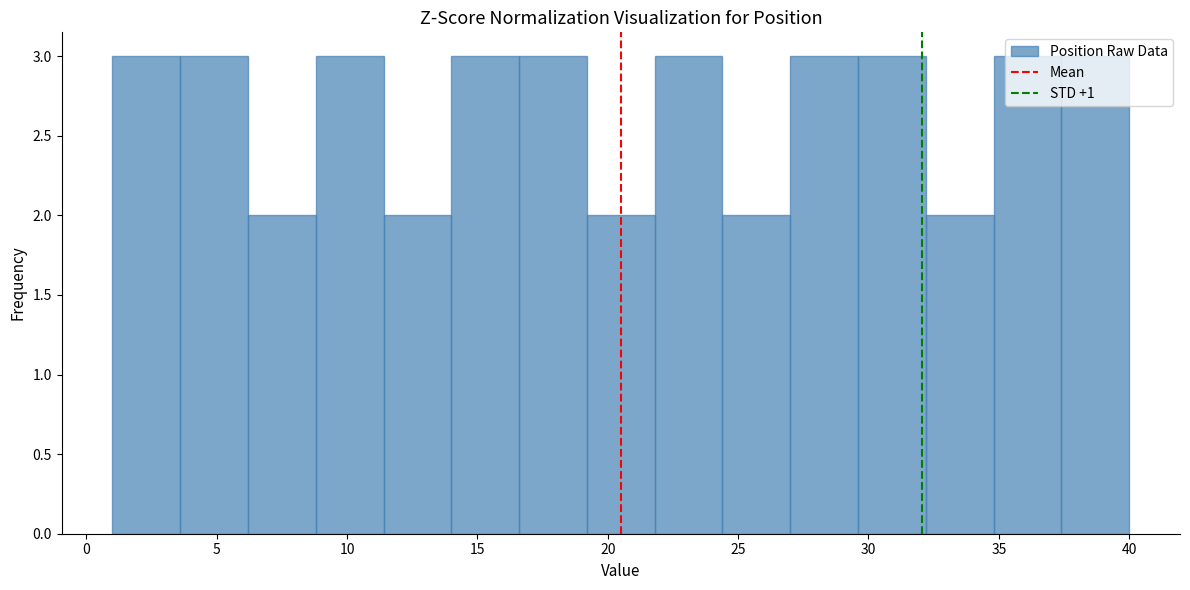

Reading left to right, transcribe this chart: for each bar, give the range it covers on the x-axis and its height. Neither the bar edges nor the heights are printed on the chart, so give them approximately, as read against the axes.

1.0 to 3.6: 3
3.6 to 6.2: 3
6.2 to 8.8: 2
8.8 to 11.4: 3
11.4 to 14.0: 2
14.0 to 16.6: 3
16.6 to 19.2: 3
19.2 to 21.8: 2
21.8 to 24.4: 3
24.4 to 27.0: 2
27.0 to 29.6: 3
29.6 to 32.2: 3
32.2 to 34.8: 2
34.8 to 37.4: 3
37.4 to 40.0: 3